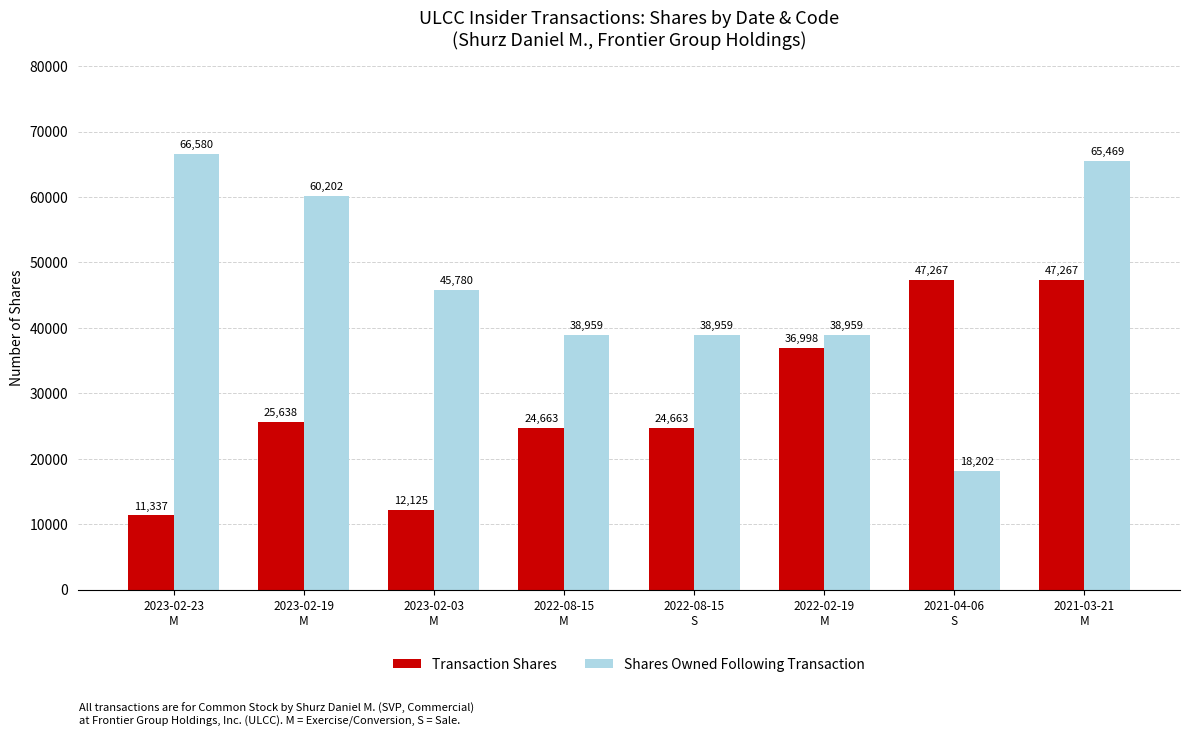

What is the maximum value shown in the chart?

66580